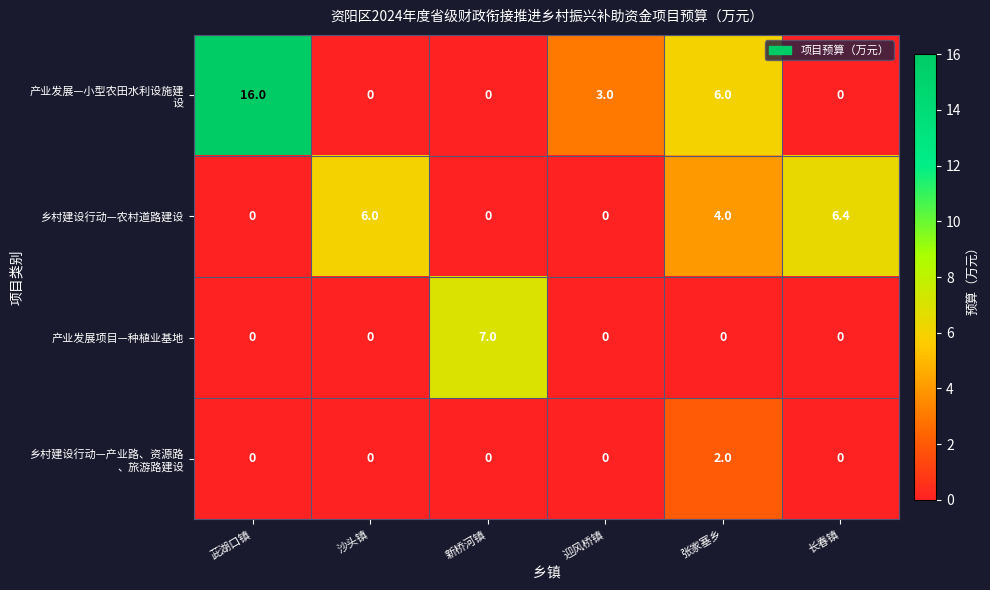

Count the number of data series in this chart.

4